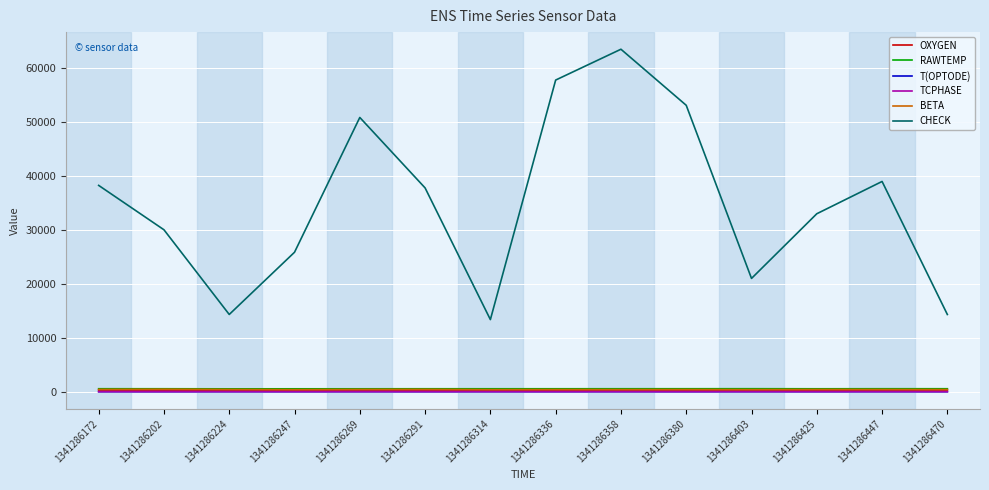

Which series has the largest total across all categories?

CHECK